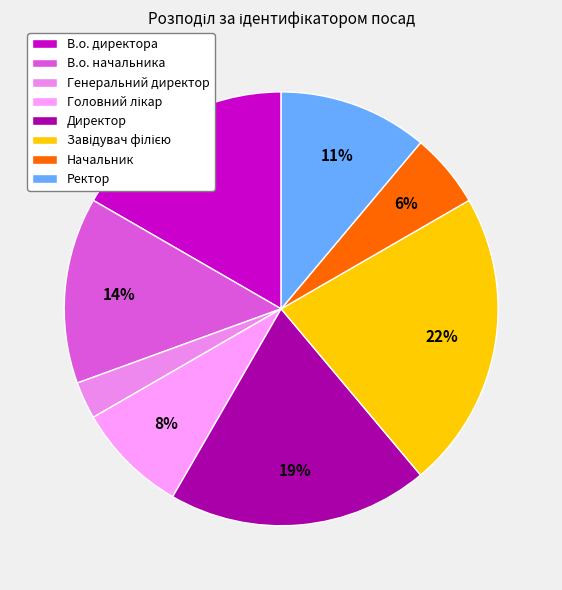

Which has a higher value, Генеральний директор or В.о. директора?

В.о. директора